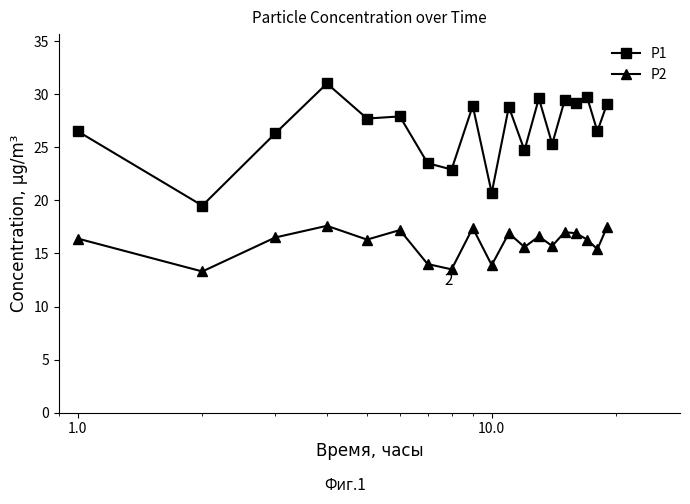

What is the greatest value displayed?

31.0